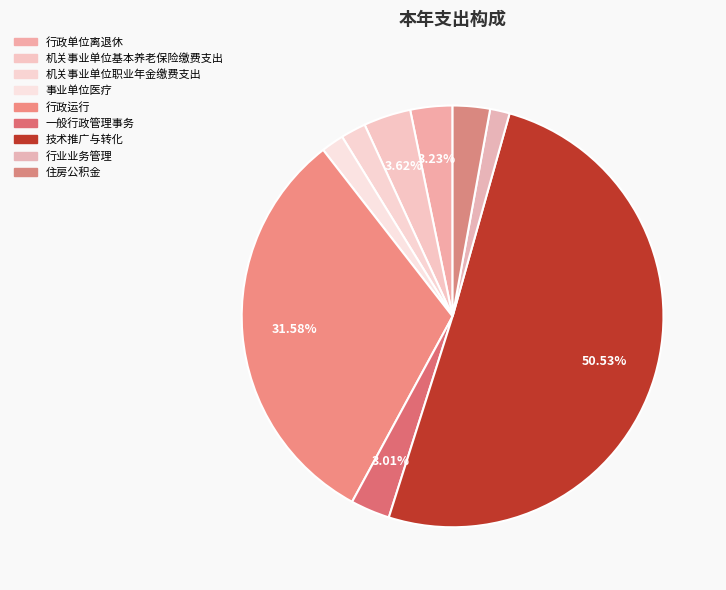

Which slice is the smallest?

行业业务管理